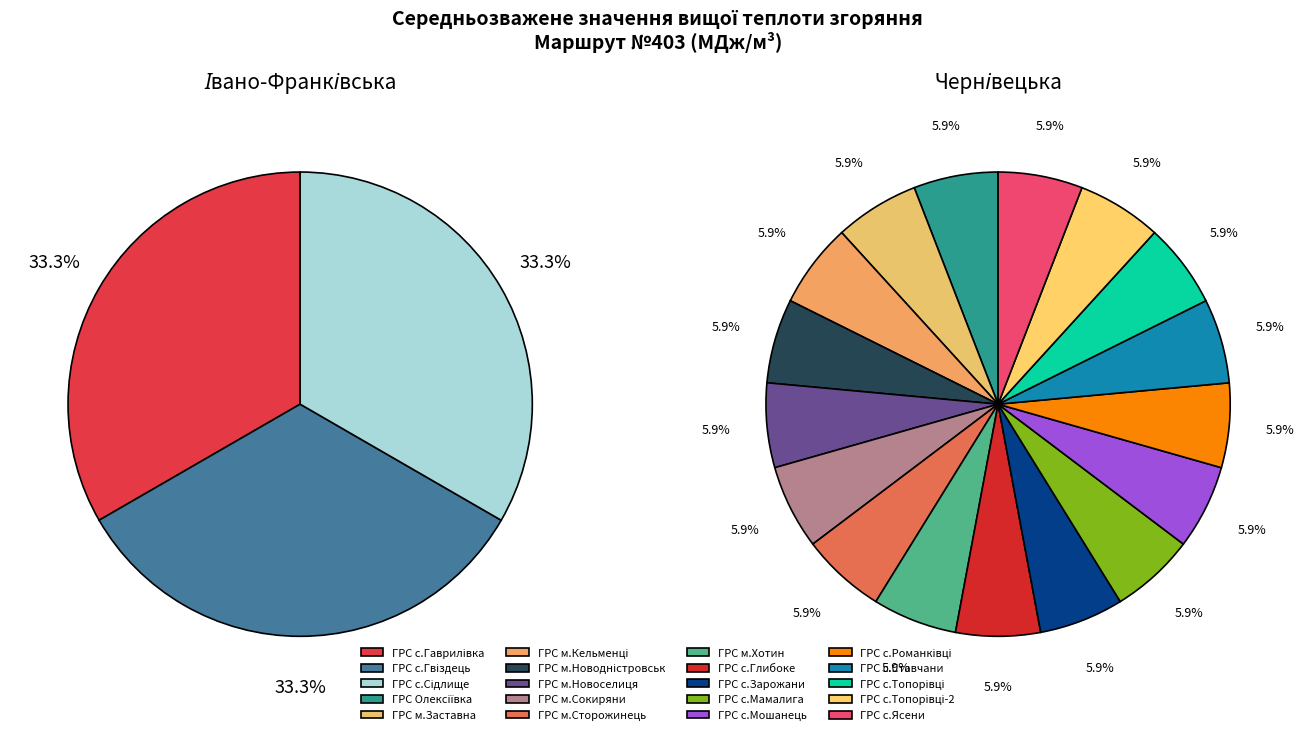

Is it true that ГРС м.Сокиряни is 1% of the pie?

False